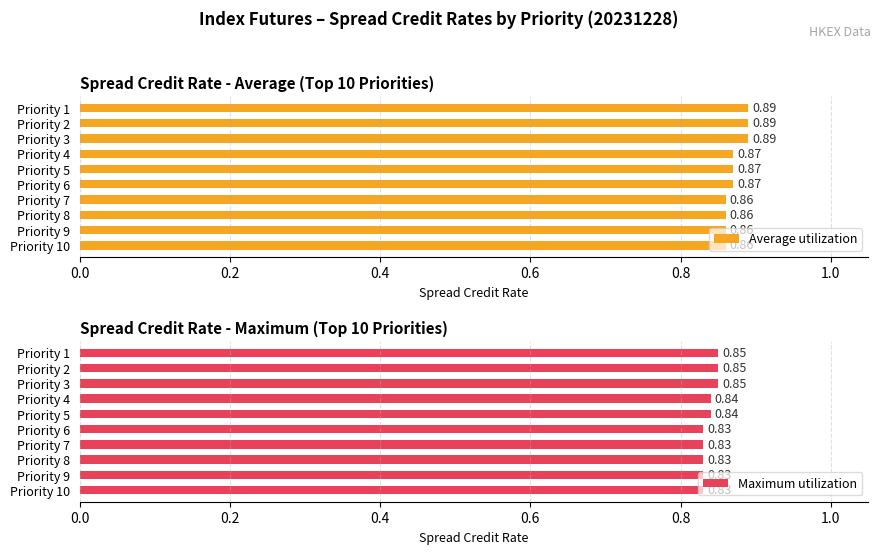

Rank the series at Priority 7 from highest to lowest value.

Average utilization, Maximum utilization